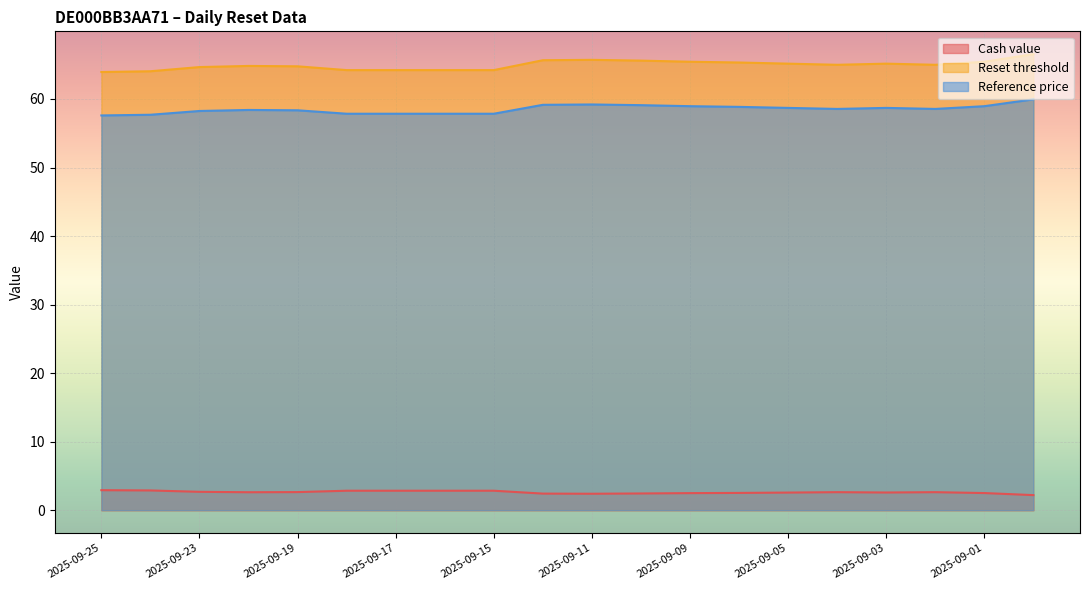

True or false: Reference price and Reset threshold cross at least once.

False